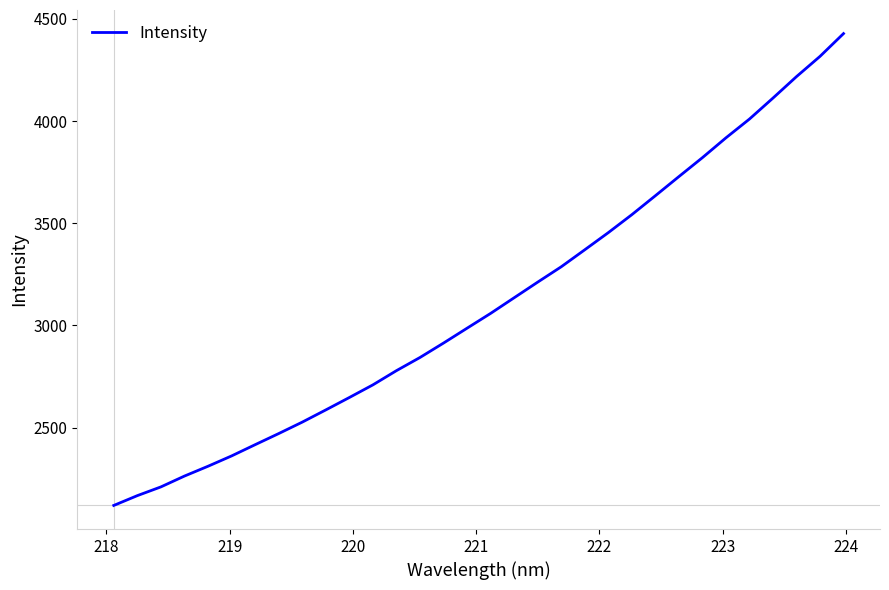

Count the number of data series in this chart.

1